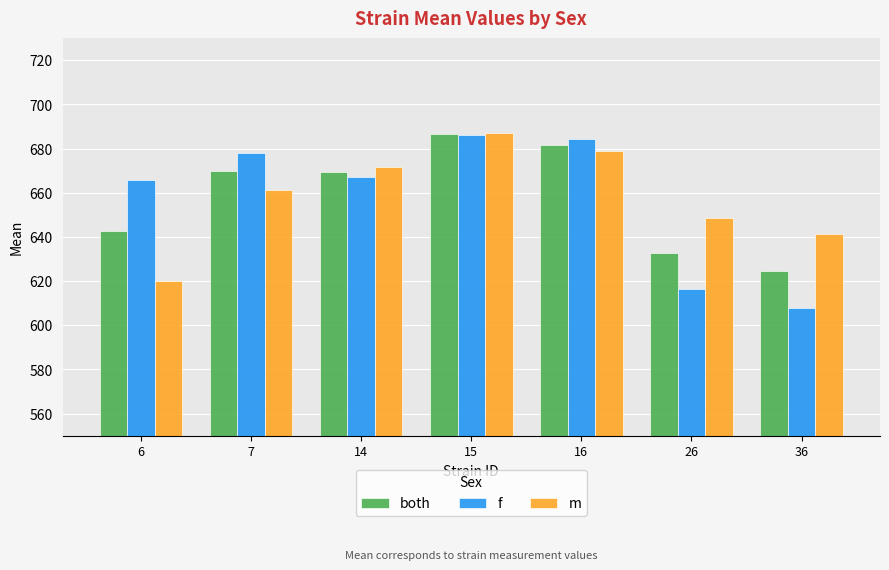

What is the difference between the maximum and minimum values in the both series?

62.0